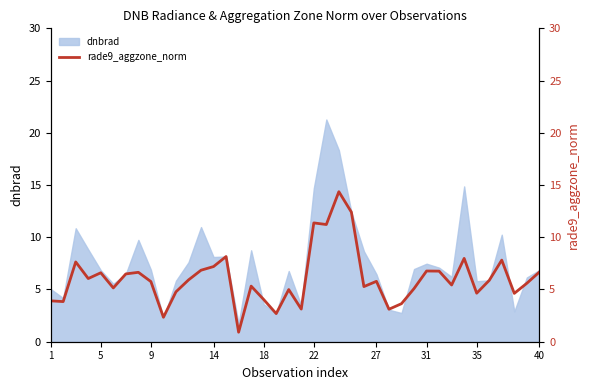

The dnbrad series shows 8.1 at 14. True or false?

True